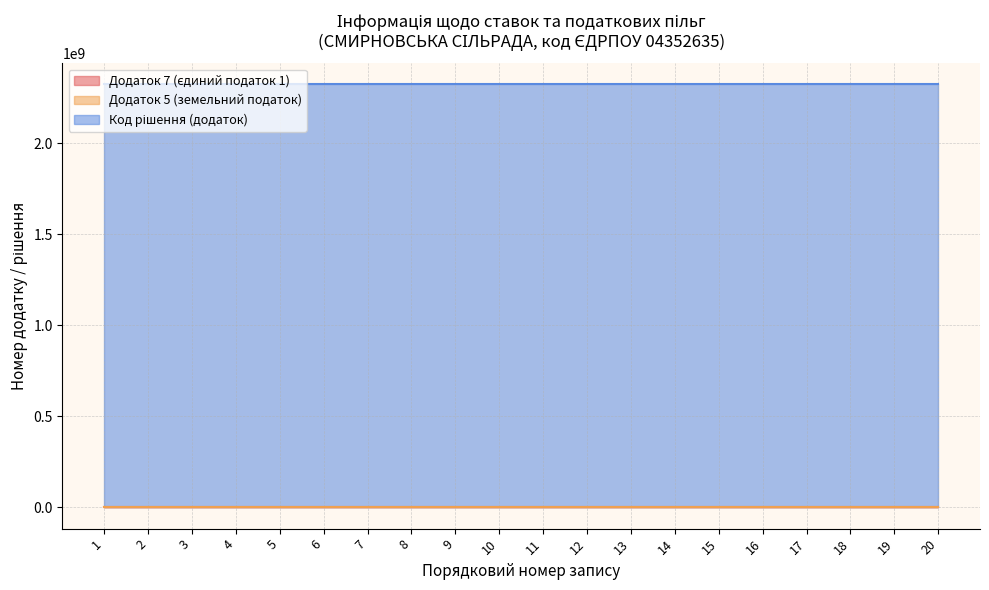

Which has a higher value, 11 or 9?

11